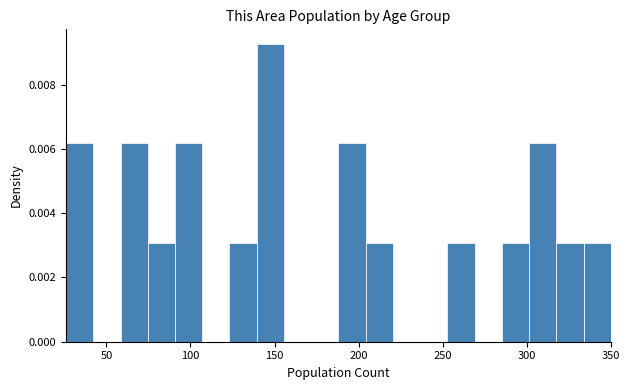

Read against the x-axis, roughly where is the centre of the tallest bar?

150